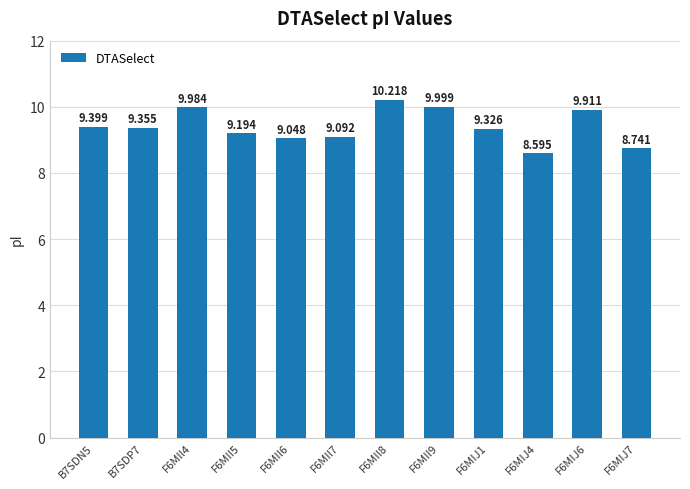

How many data points are above 9?

10